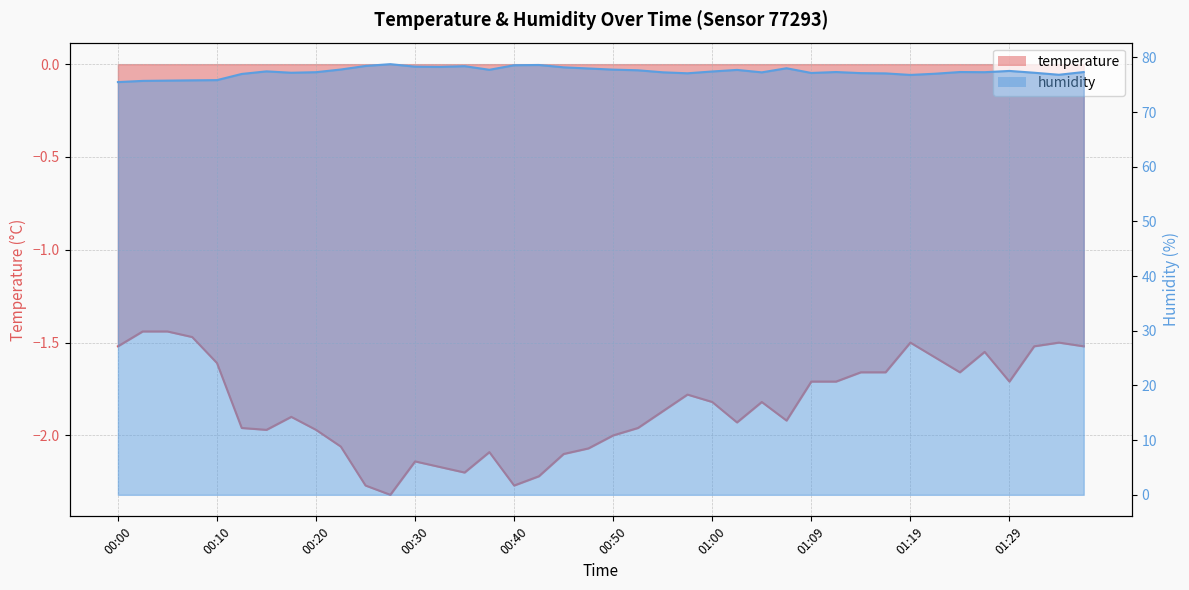

What position from the right is 00:35?

26